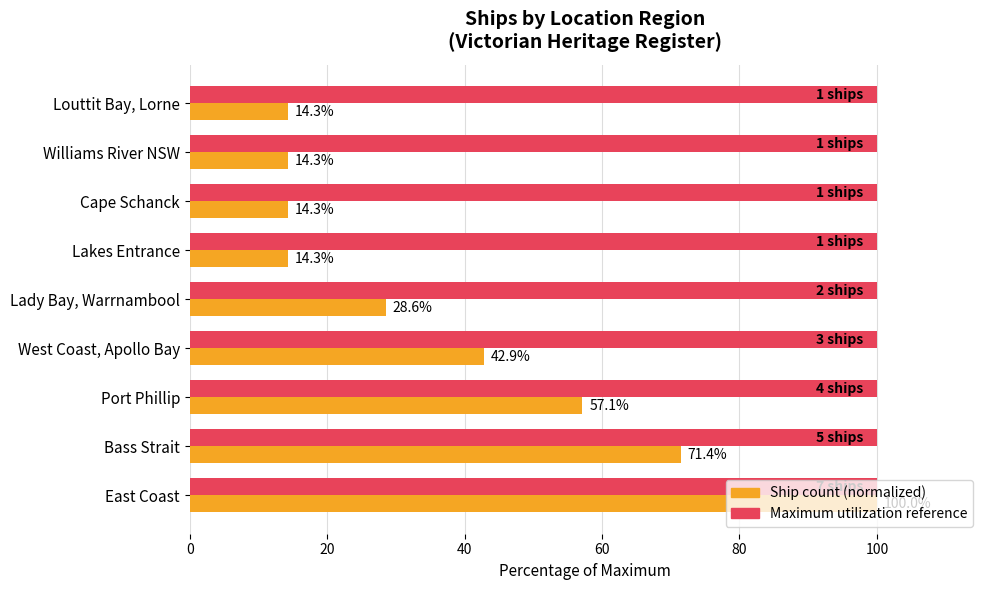

At which category is the sum across all series the highest?

East Coast